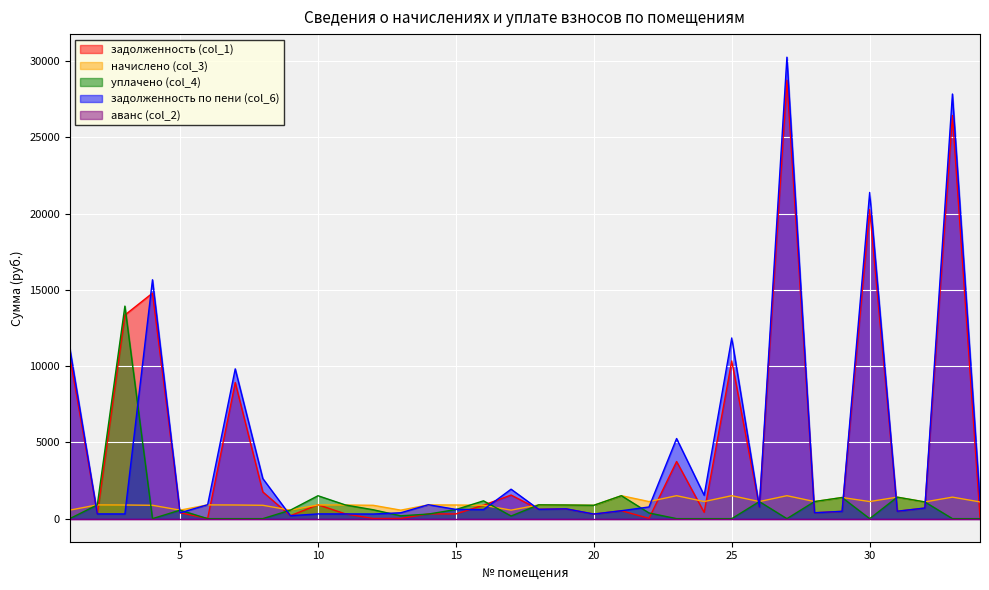

Count the number of data series in this chart.

5